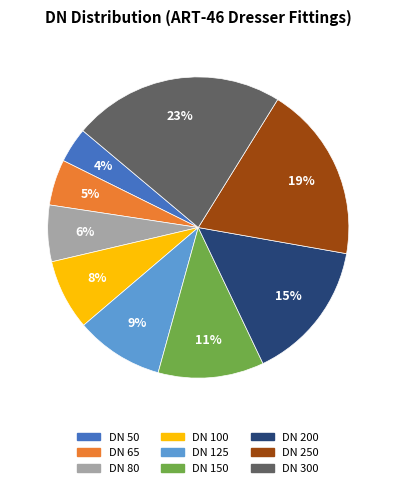

Is the sum of DN 250 and DN 100 greater than half?

No